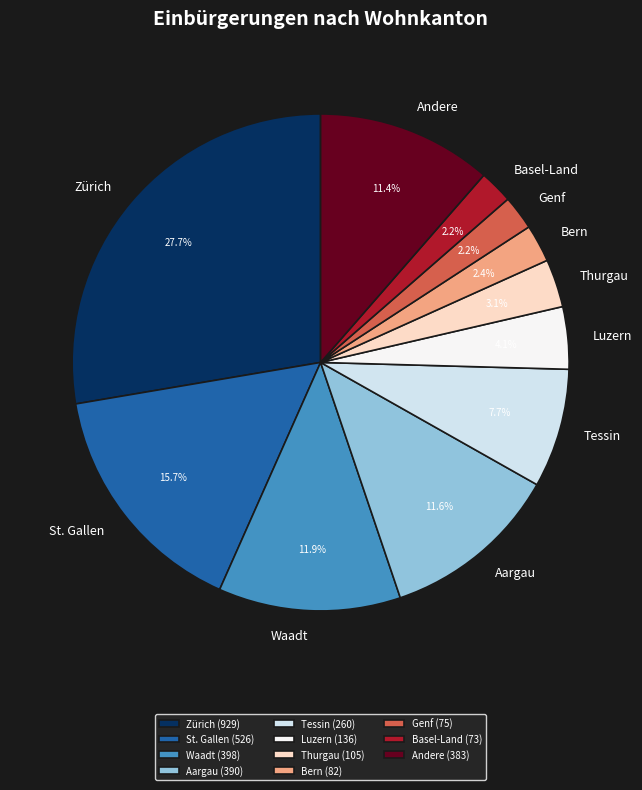

How many slices are in this pie chart?

11